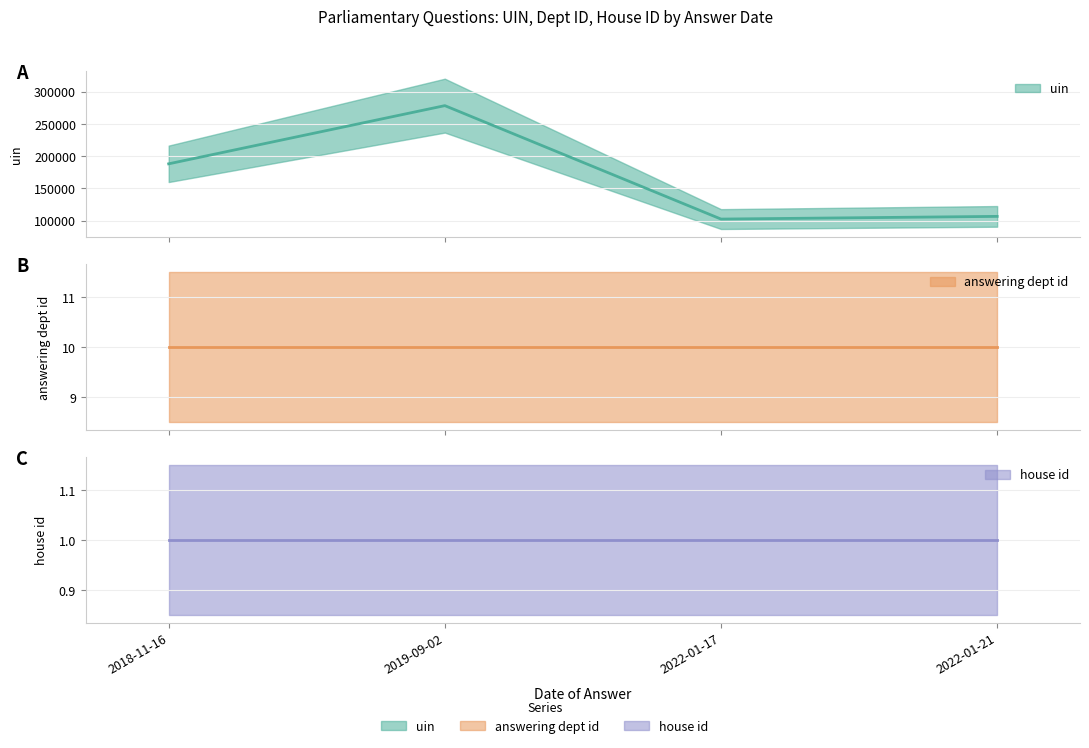

True or false: house id has a value of 1 at 2022-01-21.

True